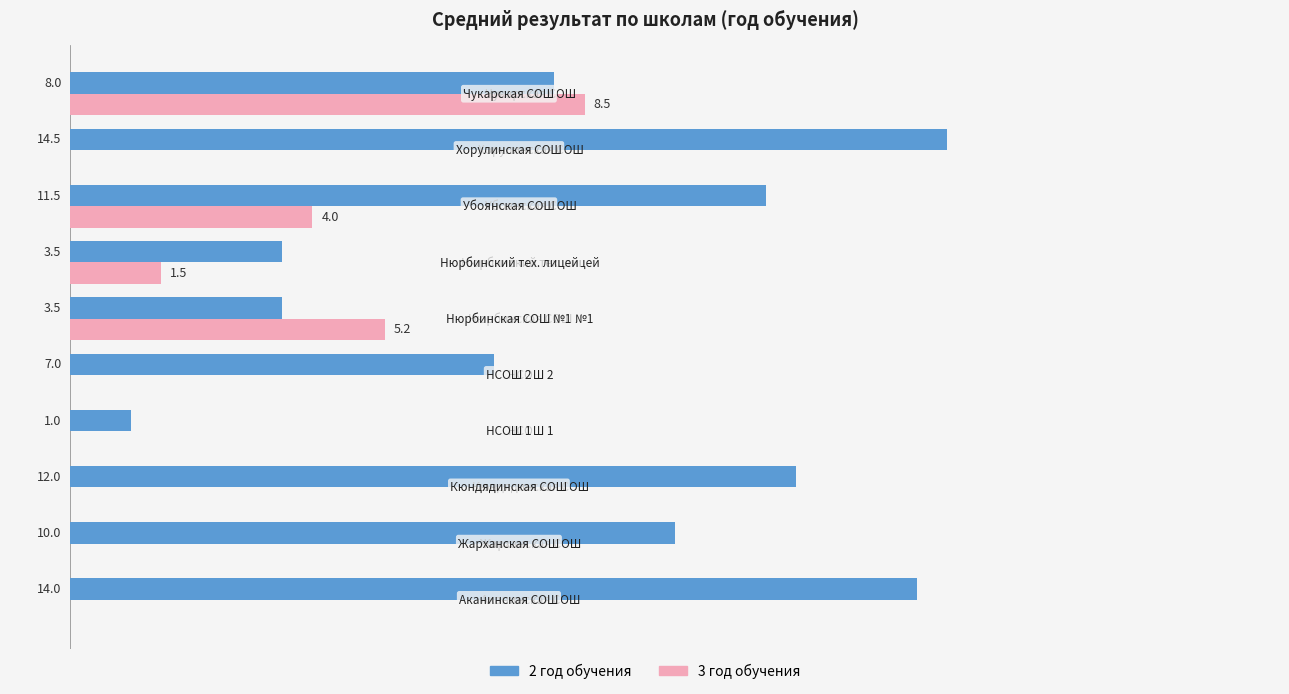

Where is 3 год обучения nearest to the value 4?

Убоянская СОШ